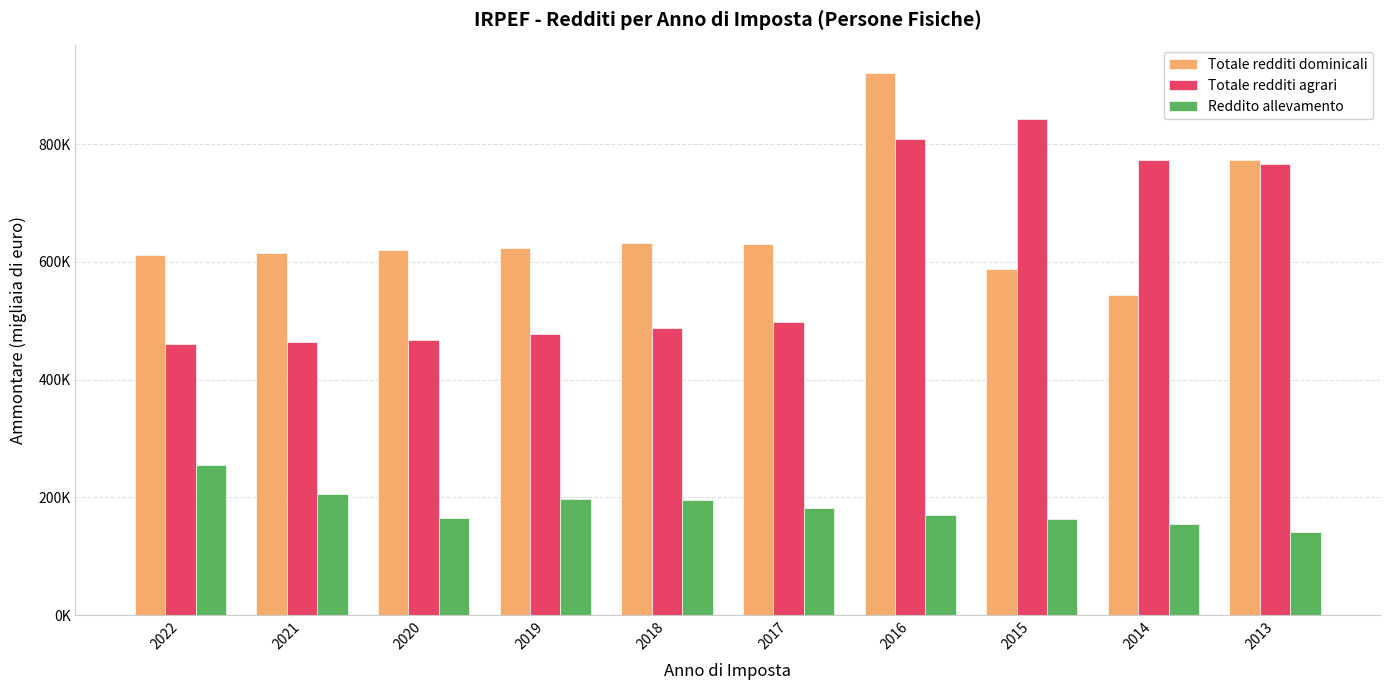

Reading left to right, list all the values displayed in this chart.

Totale redditi dominicali: 2022=611046	2021=615540	2020=620039	2019=624418	2018=631593	2017=631355	2016=921783	2015=588044	2014=543212	2013=773278
Totale redditi agrari: 2022=459986	2021=464802	2020=466808	2019=478311	2018=487359	2017=498804	2016=808274	2015=842118	2014=773294	2013=766564
Reddito allevamento: 2022=255244	2021=206683	2020=165614	2019=197972	2018=196047	2017=182946	2016=170812	2015=162734	2014=154597	2013=141304